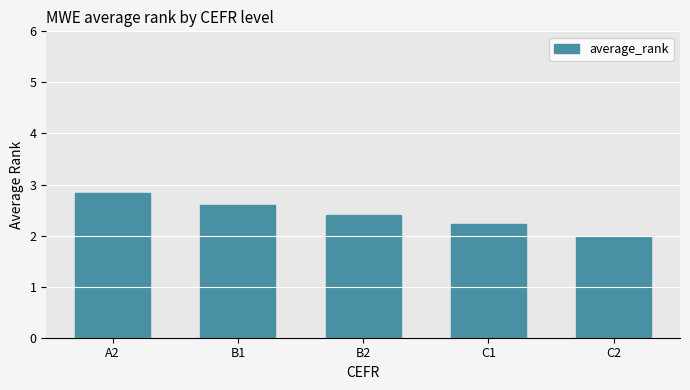

The value at A2 is 0.8. True or false?

False